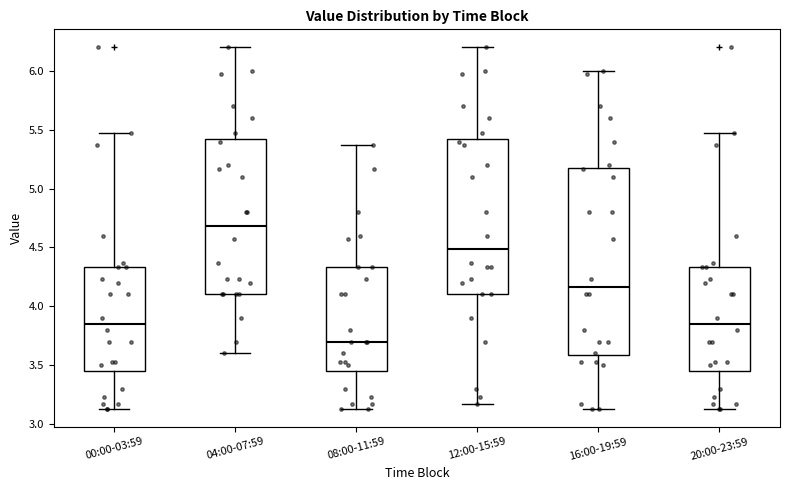

Which box is the tallest, from its lower edge to its upper edge?

16:00-19:59